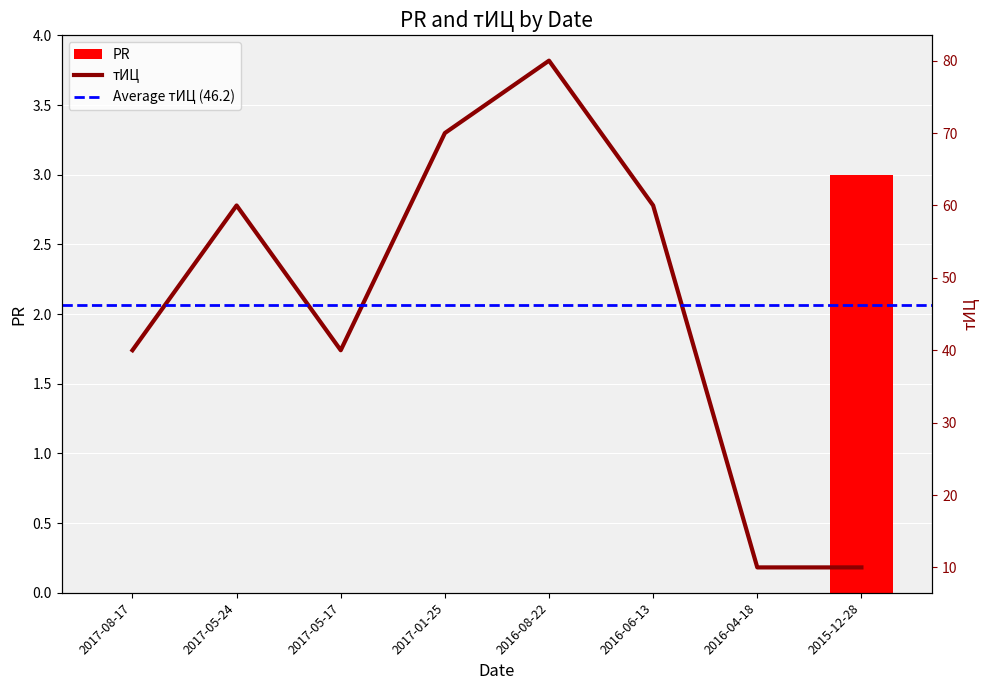

The value at 2015-12-28 is 3. True or false?

True